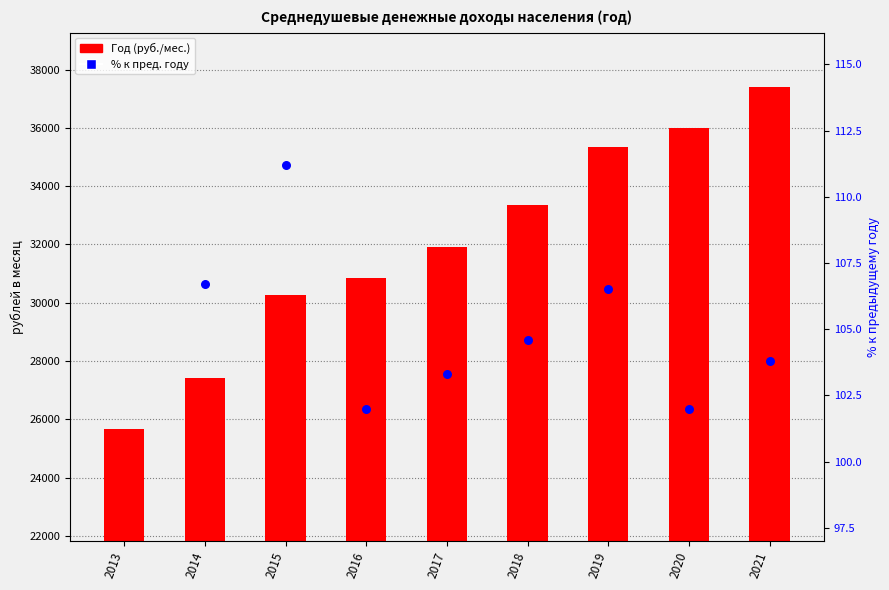

Which has a higher value, 2014 or 2020?

2020